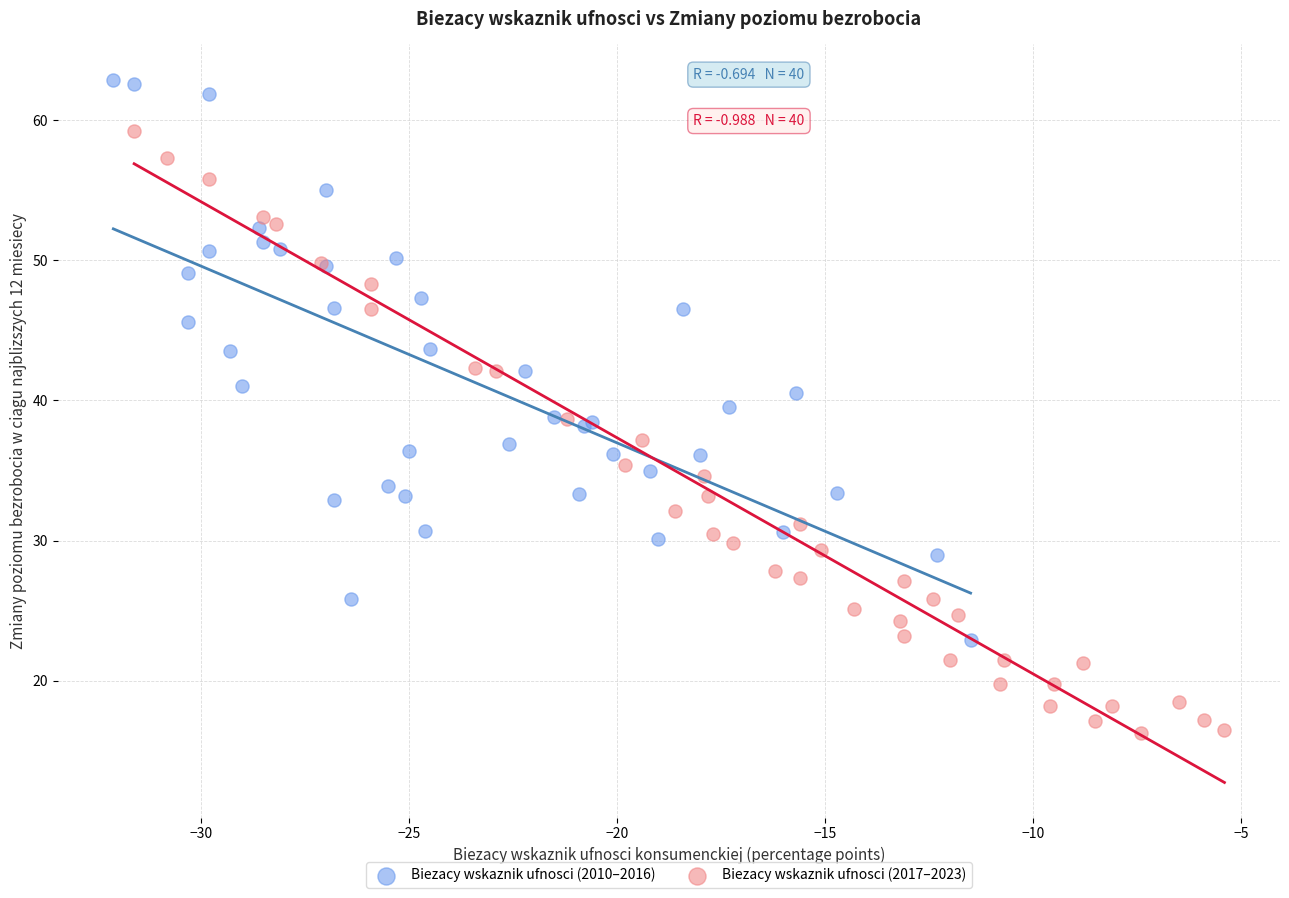

Which series has the widest spread of Y values?

Biezacy wskaznik ufnosci (2017–2023)